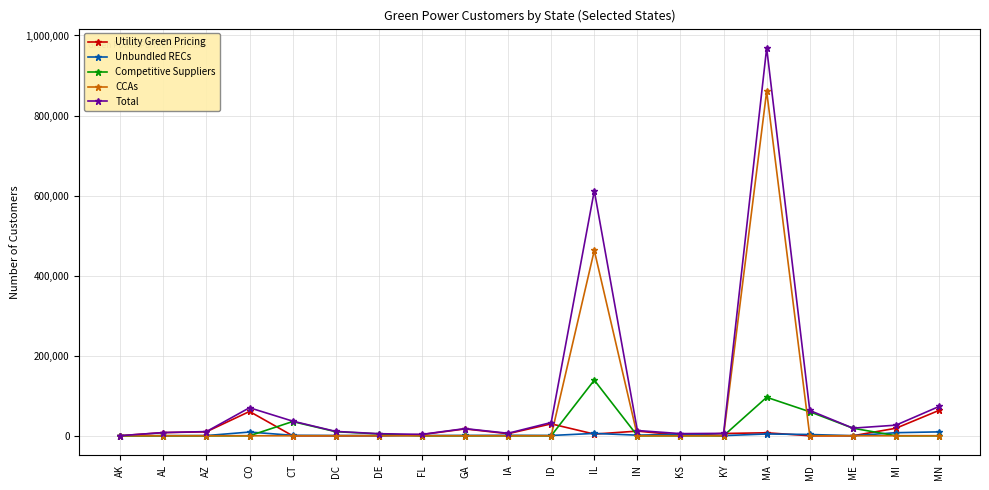

How many categories are shown in the chart?

20